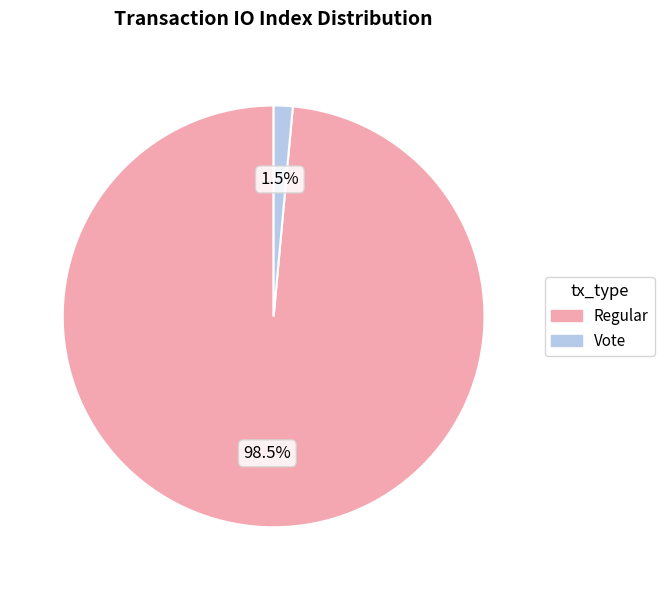

Which has a higher value, Regular or Vote?

Regular